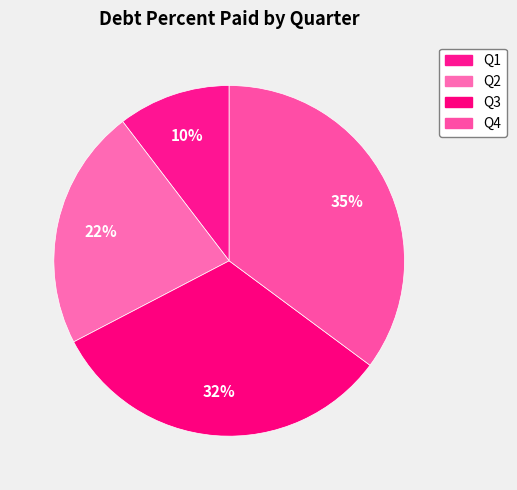

Count the number of slices in the pie.

4